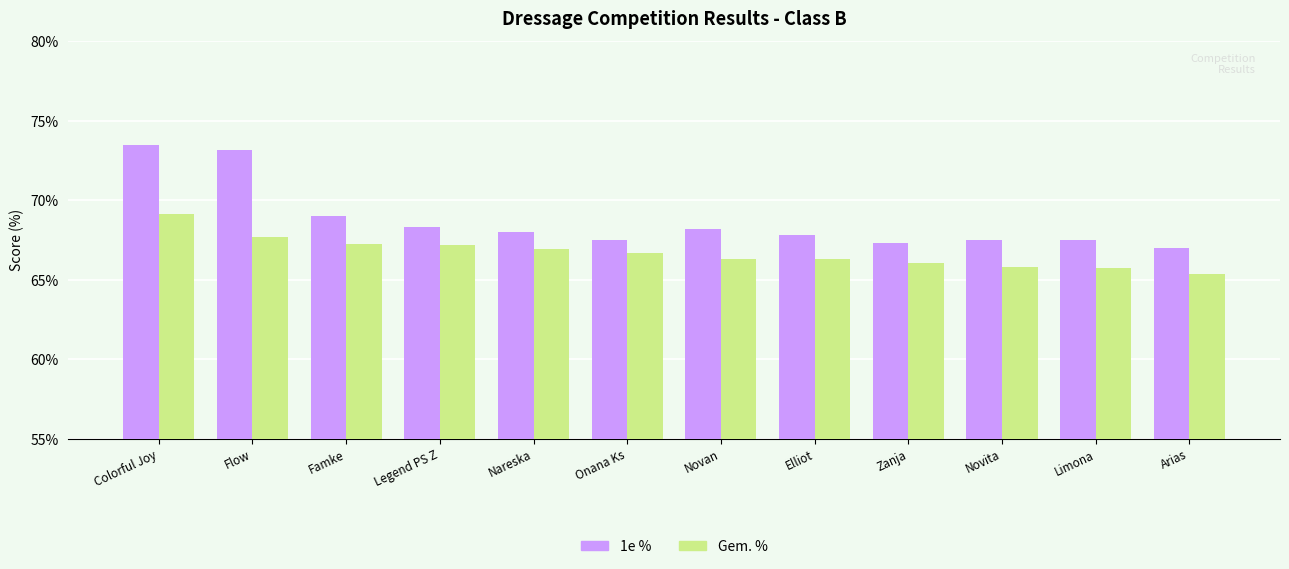

What is the sum of all Gem. % values?

800.4